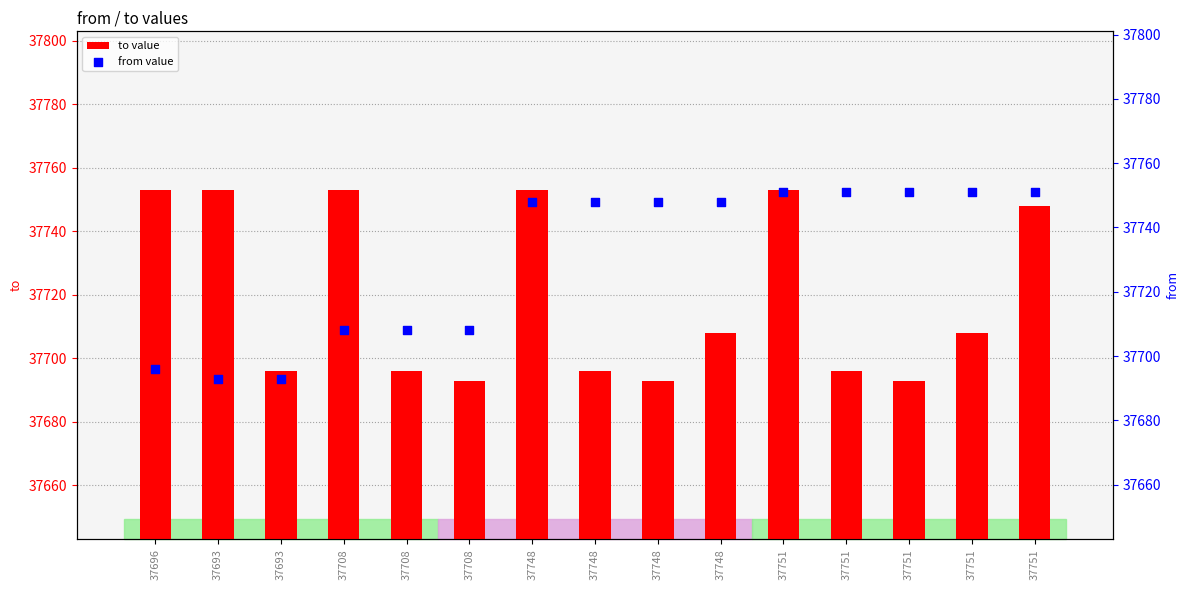

Which series reaches the minimum Y coordinate?

to value